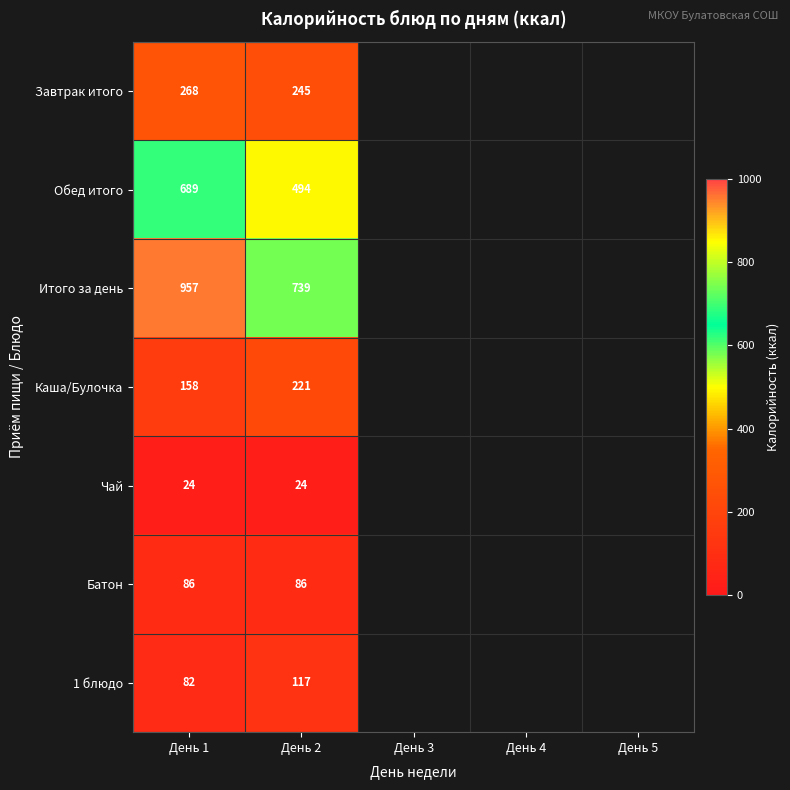

Count the number of data series in this chart.

7